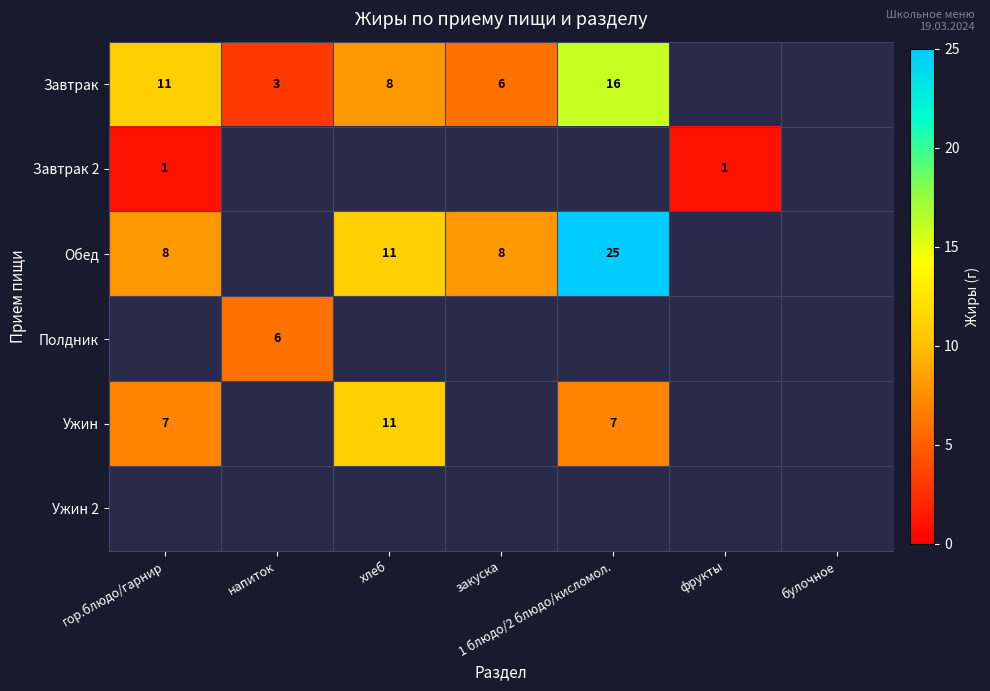

The value of Завтрак 2 at гор.блюдо/гарнир is 0. True or false?

False